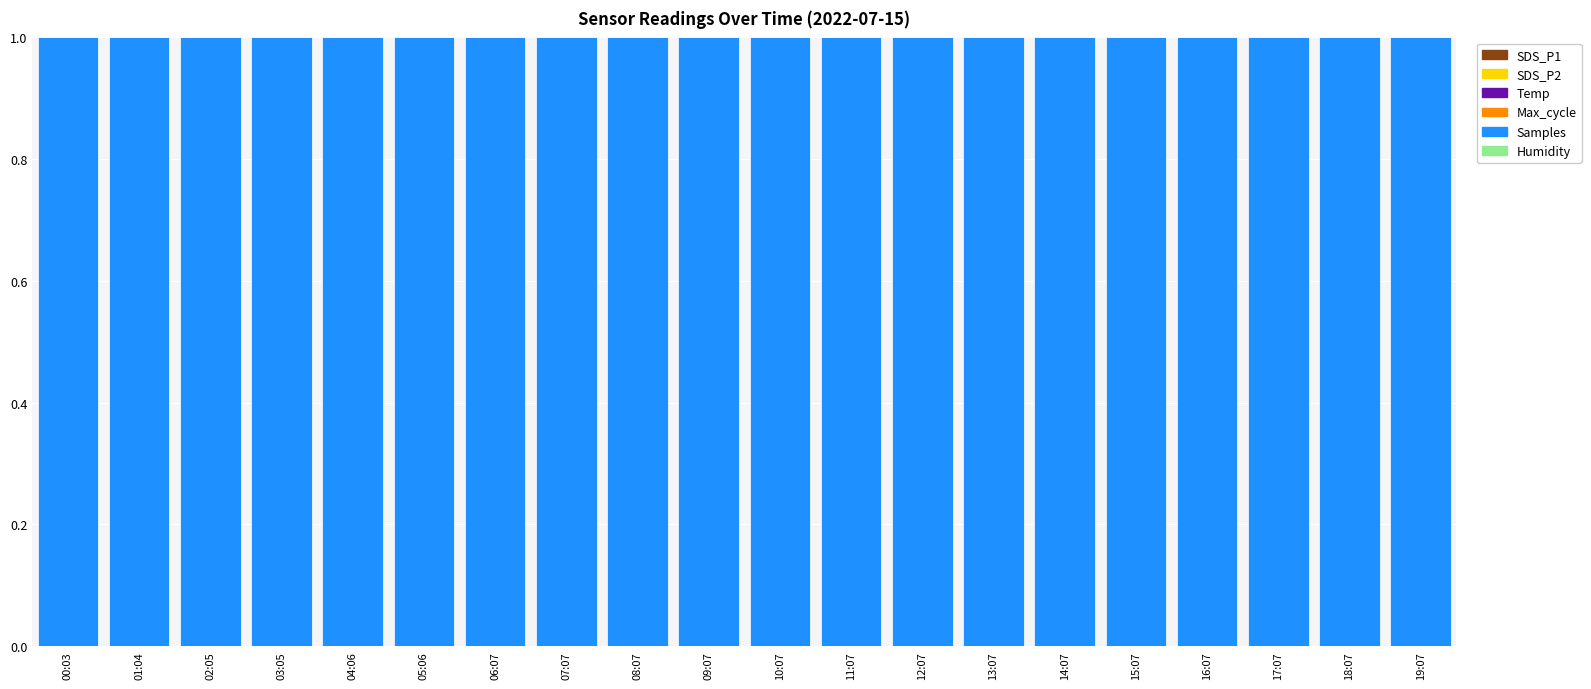

Count the number of data series in this chart.

6